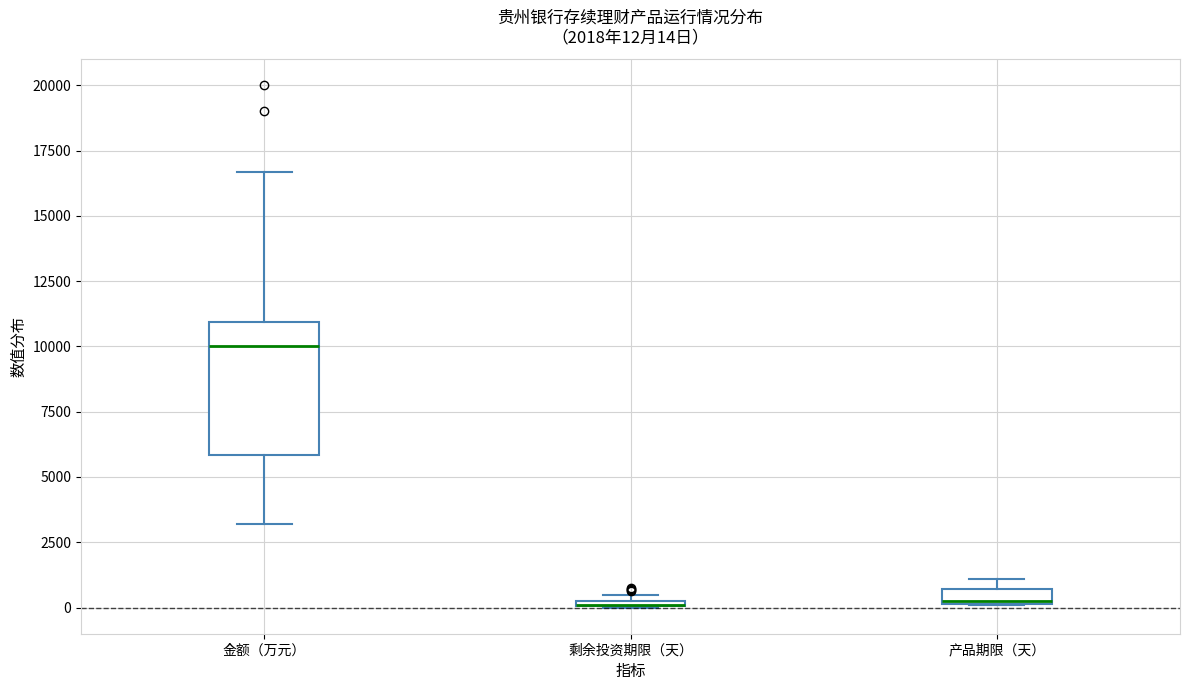

Which box is the tallest, from its lower edge to its upper edge?

金额（万元）